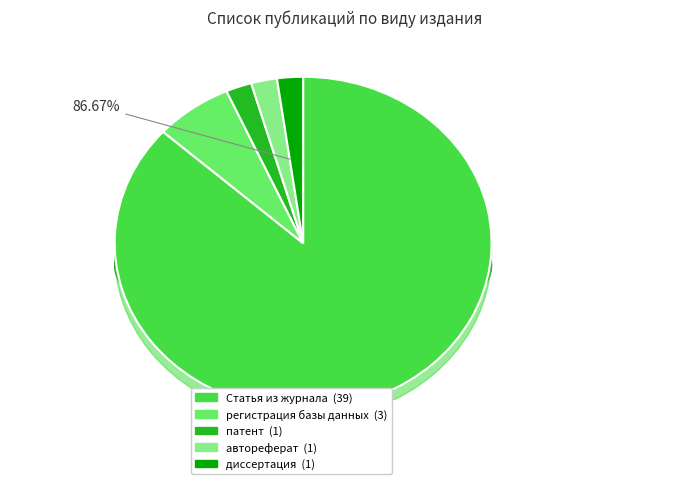

What percentage is NOT represented by автореферат?

97.8%